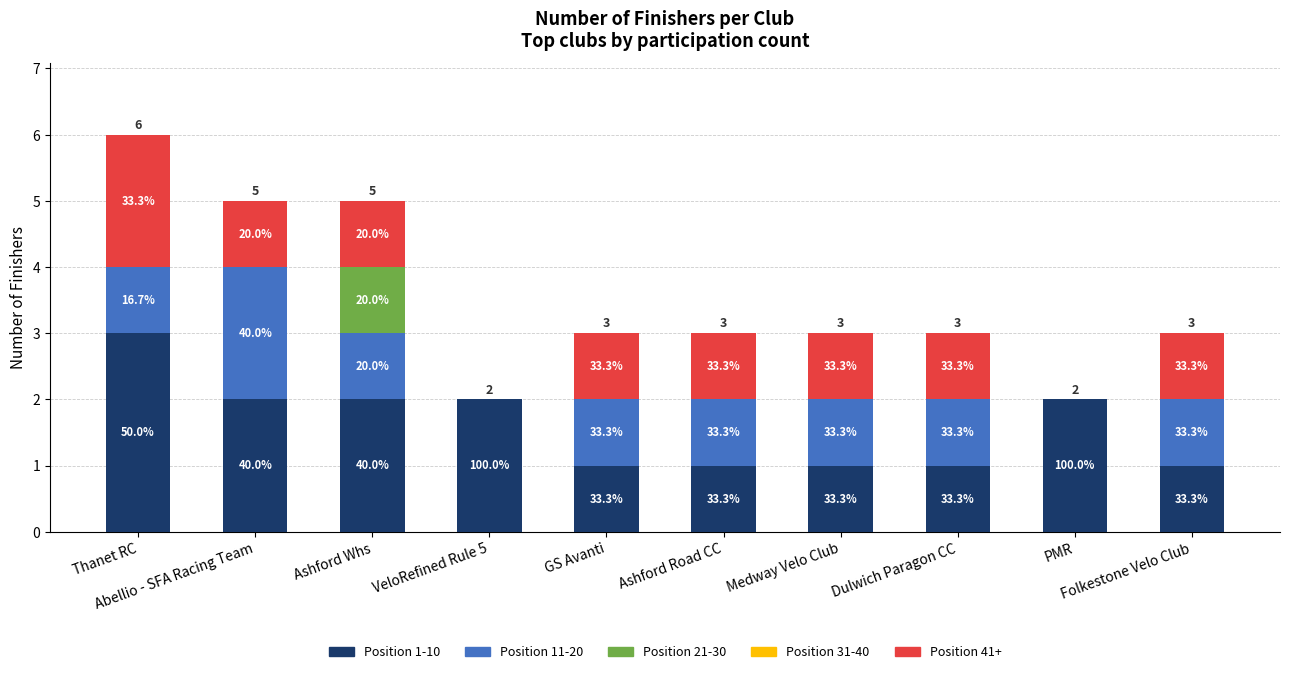

The value of Top 30 Finishers at VeloRefined Rule 5 is 1. True or false?

False